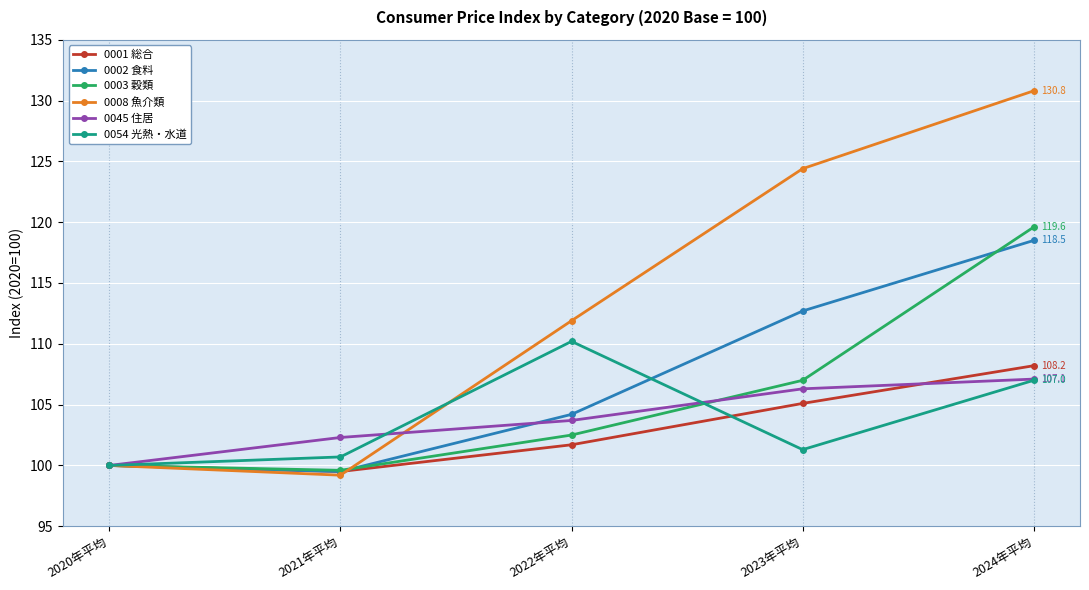

What is the difference between the maximum and minimum values in the 0001 総合 series?

8.7